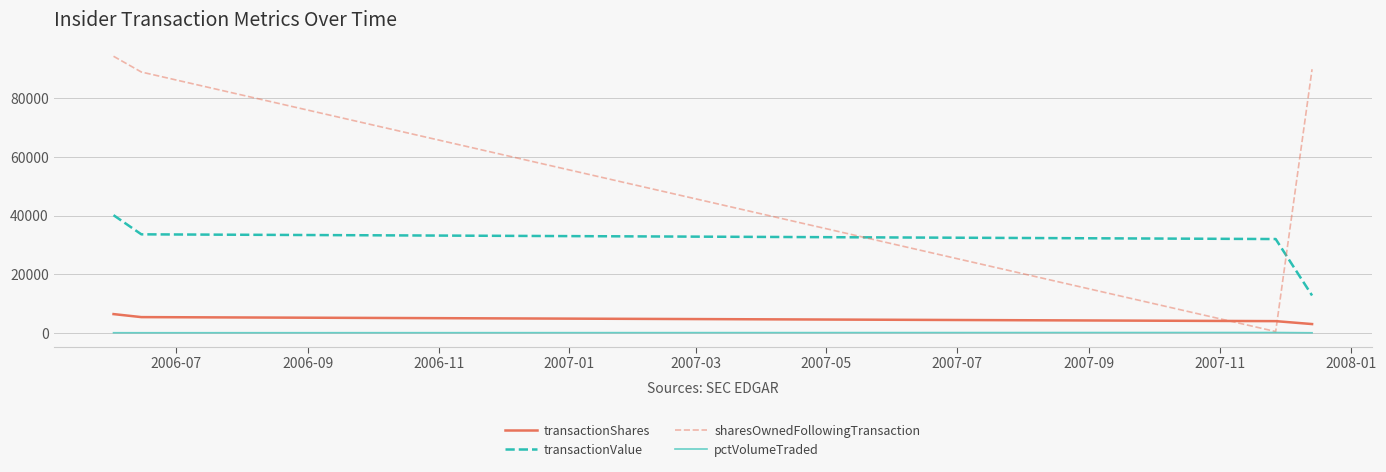

True or false: transactionShares and pctVolumeTraded cross at least once.

False